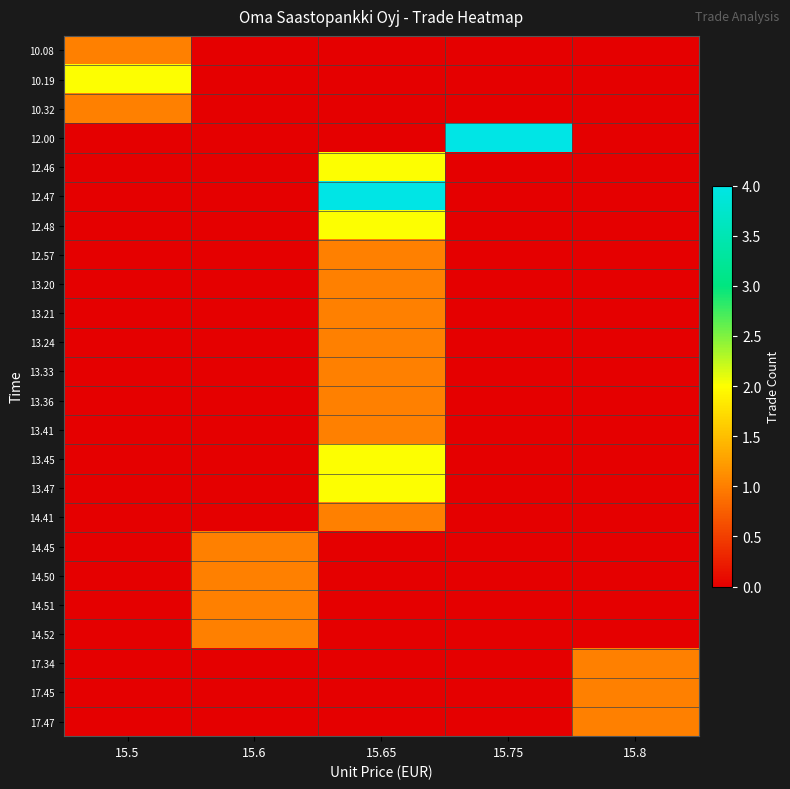

Reading left to right, what are all the values shown in this chart?

10.08: 15.5=1	15.6=0	15.65=0	15.75=0	15.8=0
10.19: 15.5=2	15.6=0	15.65=0	15.75=0	15.8=0
10.32: 15.5=1	15.6=0	15.65=0	15.75=0	15.8=0
12.00: 15.5=0	15.6=0	15.65=0	15.75=4	15.8=0
12.46: 15.5=0	15.6=0	15.65=2	15.75=0	15.8=0
12.47: 15.5=0	15.6=0	15.65=4	15.75=0	15.8=0
12.48: 15.5=0	15.6=0	15.65=2	15.75=0	15.8=0
12.57: 15.5=0	15.6=0	15.65=1	15.75=0	15.8=0
13.20: 15.5=0	15.6=0	15.65=1	15.75=0	15.8=0
13.21: 15.5=0	15.6=0	15.65=1	15.75=0	15.8=0
13.24: 15.5=0	15.6=0	15.65=1	15.75=0	15.8=0
13.33: 15.5=0	15.6=0	15.65=1	15.75=0	15.8=0
13.36: 15.5=0	15.6=0	15.65=1	15.75=0	15.8=0
13.41: 15.5=0	15.6=0	15.65=1	15.75=0	15.8=0
13.45: 15.5=0	15.6=0	15.65=2	15.75=0	15.8=0
13.47: 15.5=0	15.6=0	15.65=2	15.75=0	15.8=0
14.41: 15.5=0	15.6=0	15.65=1	15.75=0	15.8=0
14.45: 15.5=0	15.6=1	15.65=0	15.75=0	15.8=0
14.50: 15.5=0	15.6=1	15.65=0	15.75=0	15.8=0
14.51: 15.5=0	15.6=1	15.65=0	15.75=0	15.8=0
14.52: 15.5=0	15.6=1	15.65=0	15.75=0	15.8=0
17.34: 15.5=0	15.6=0	15.65=0	15.75=0	15.8=1
17.45: 15.5=0	15.6=0	15.65=0	15.75=0	15.8=1
17.47: 15.5=0	15.6=0	15.65=0	15.75=0	15.8=1